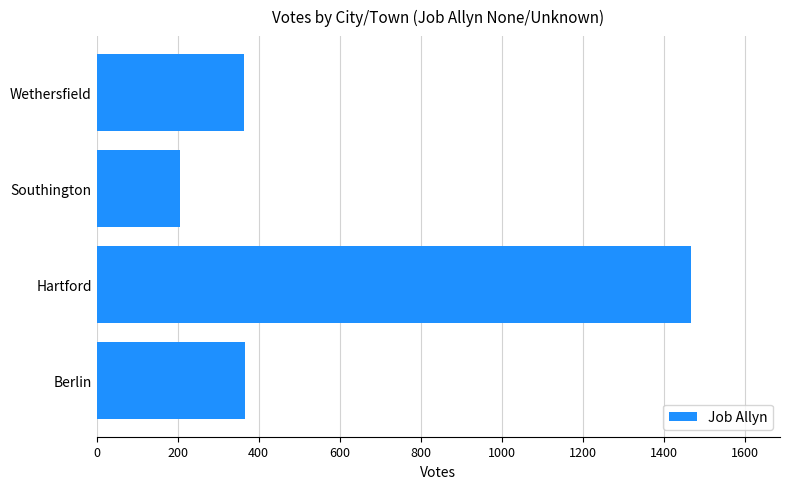

What is the change in value from Berlin to Southington?

-162